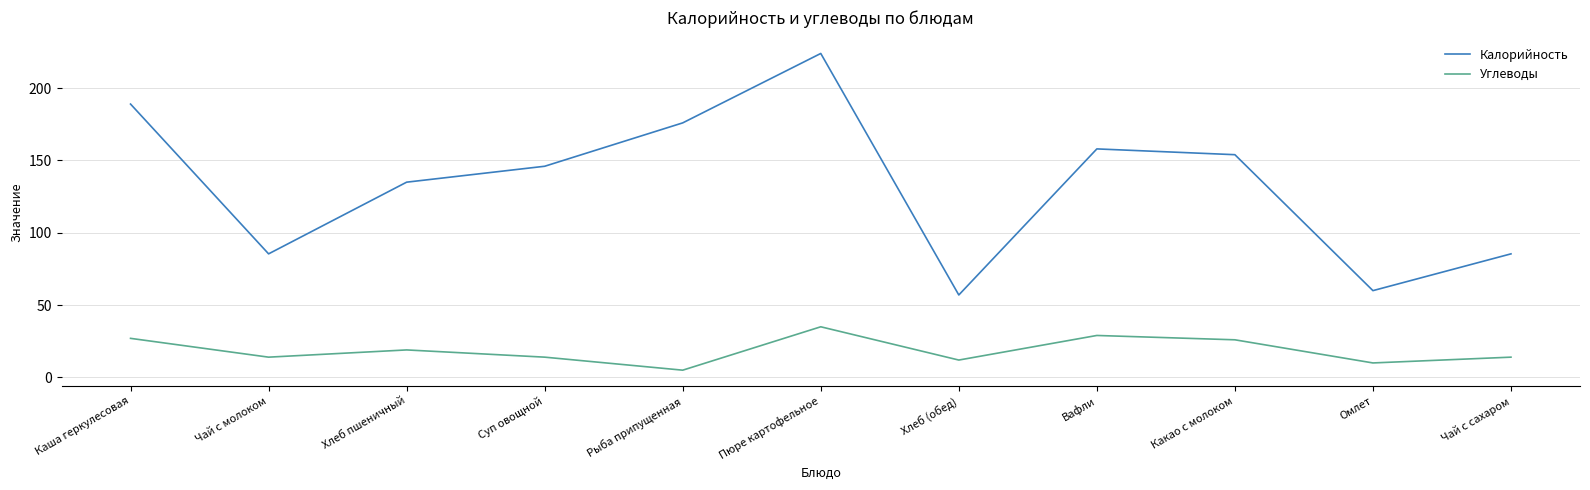

Is it true that Калорийность equals 76.2 at Хлеб пшеничный?

False